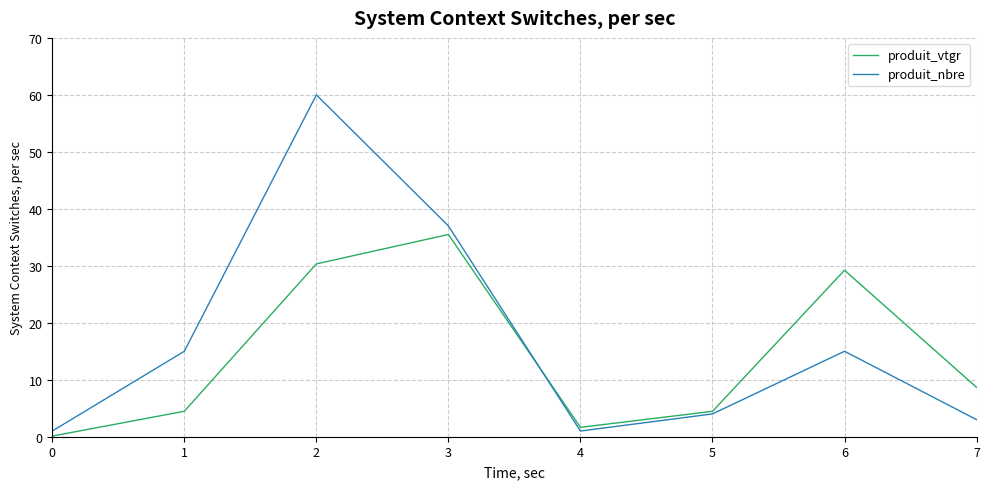

The produit_vtgr series shows 35.5 at 3. True or false?

True